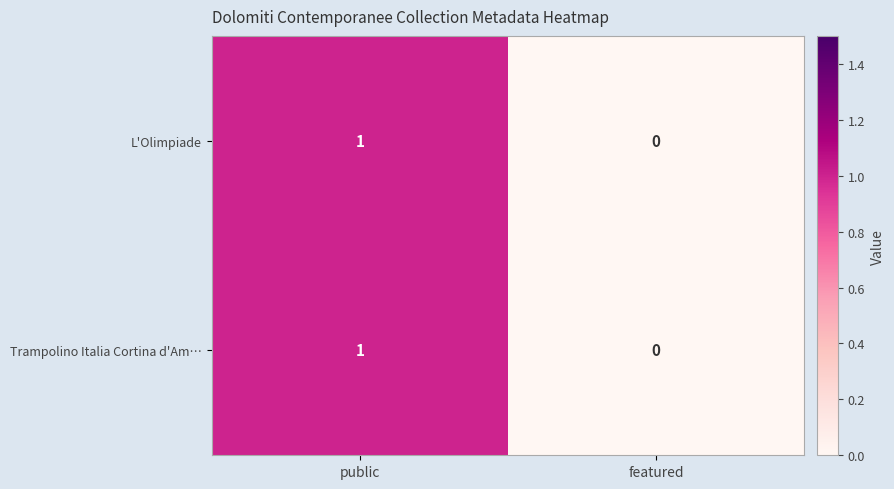

How many distinct data groups are displayed?

2